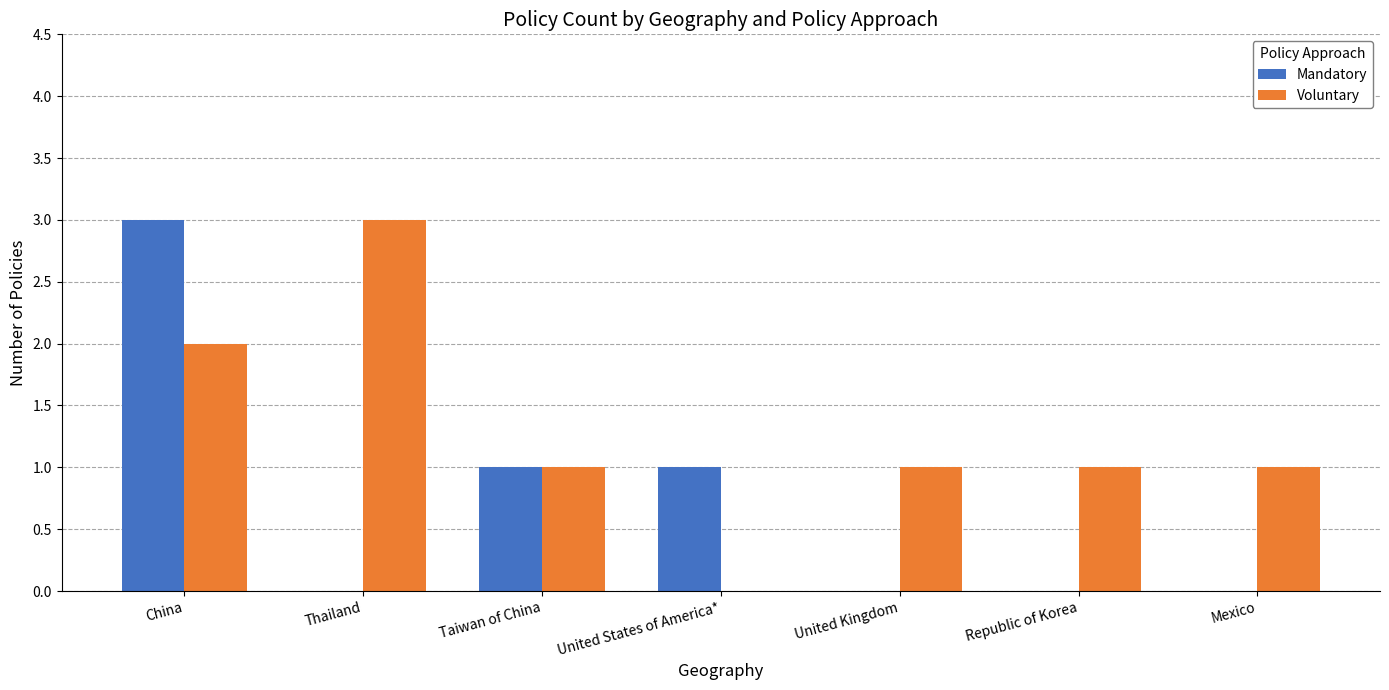

Which category has the highest value in the Mandatory series?

China